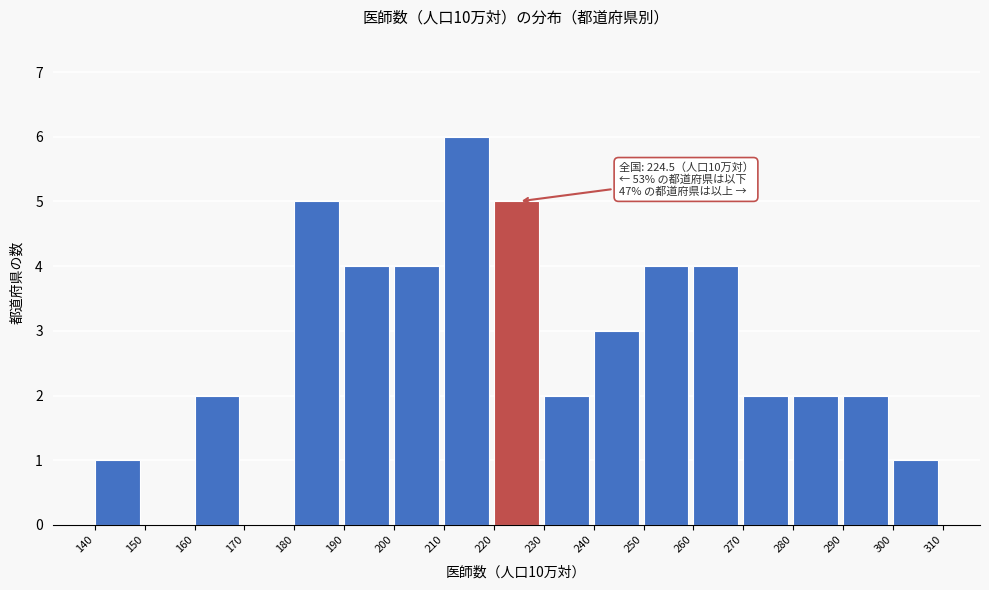

Which range on the x-axis has the tallest bar?

210 to 220